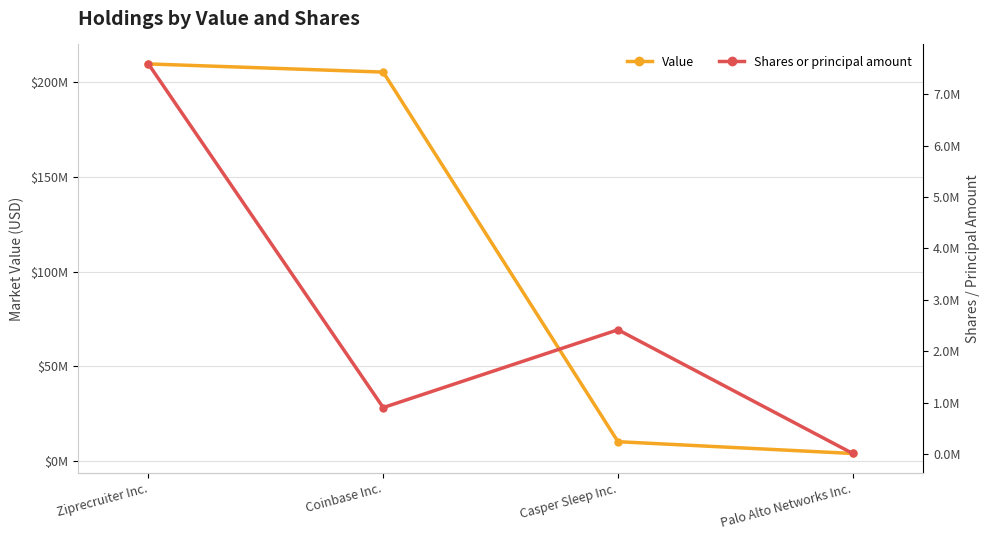

Does the chart have visible grid lines?

Yes